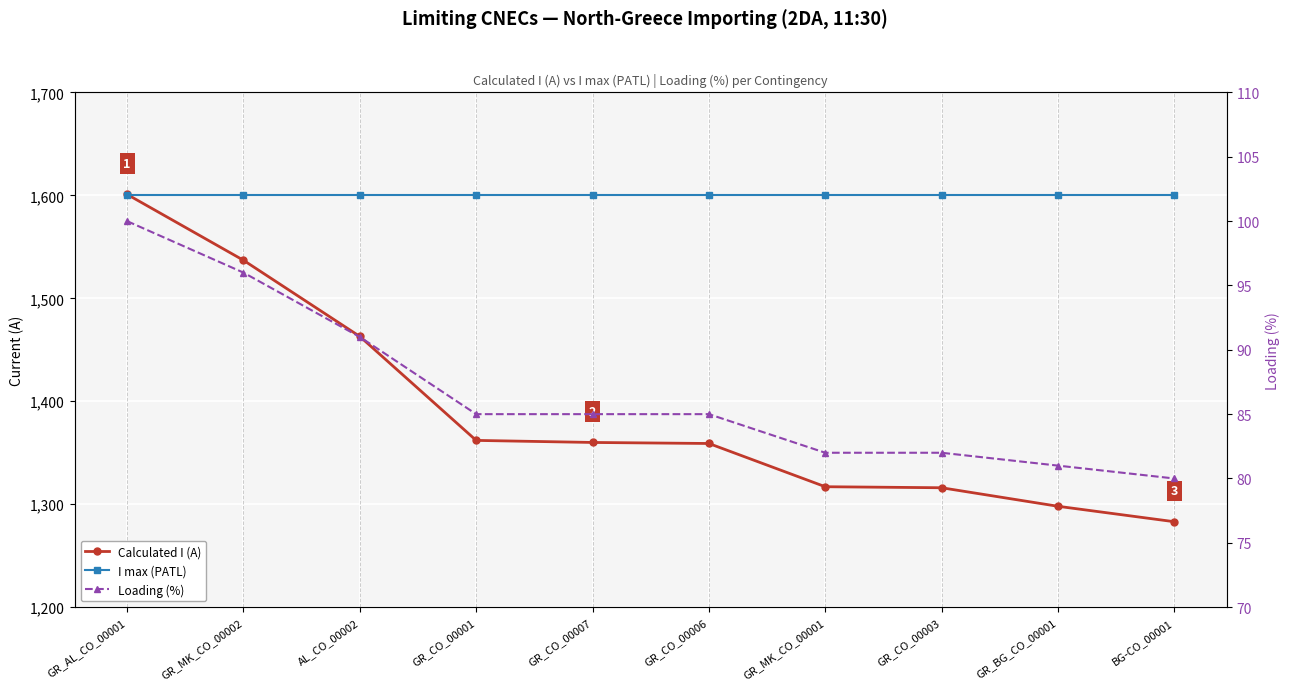

Which series has the largest total across all categories?

I max (PATL)